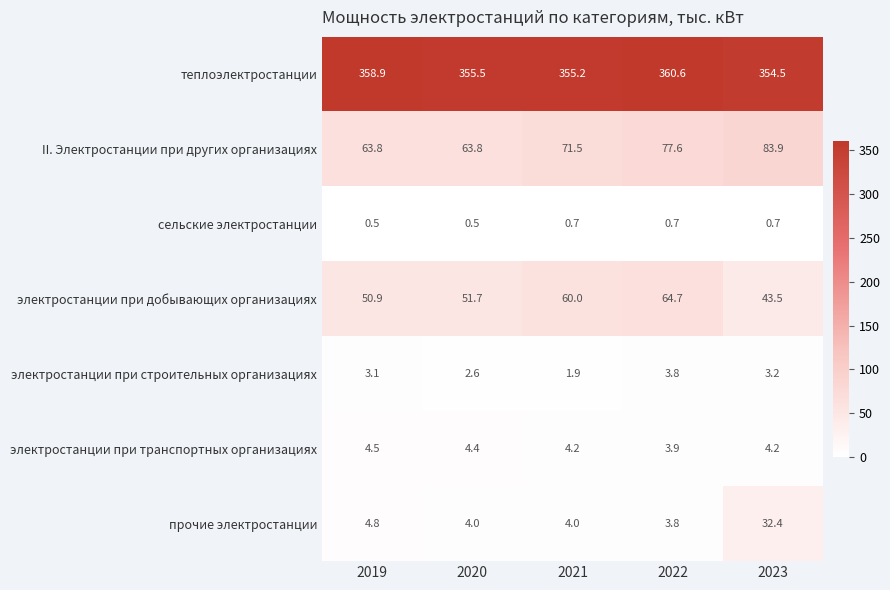

What is the maximum value for теплоэлектростанции?

360.6